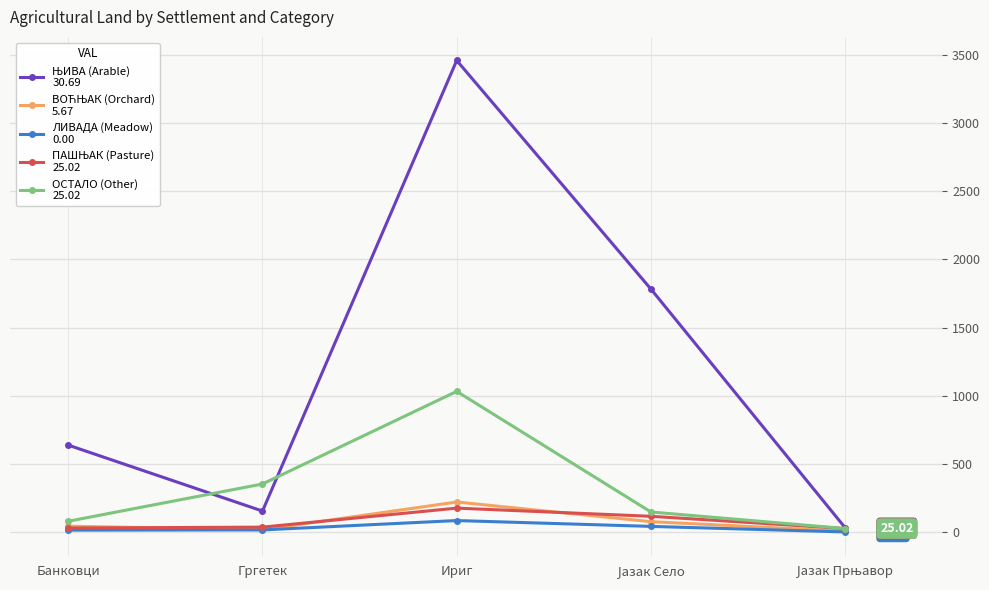

What is the label of the 3rd point from the left?

Ириг